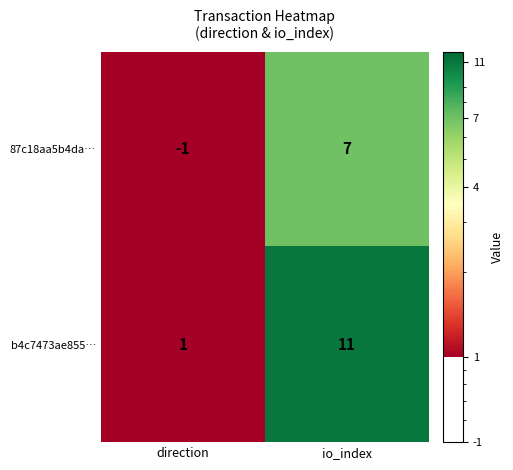

Which series changed the most between direction and io_index?

b4c7473ae855…